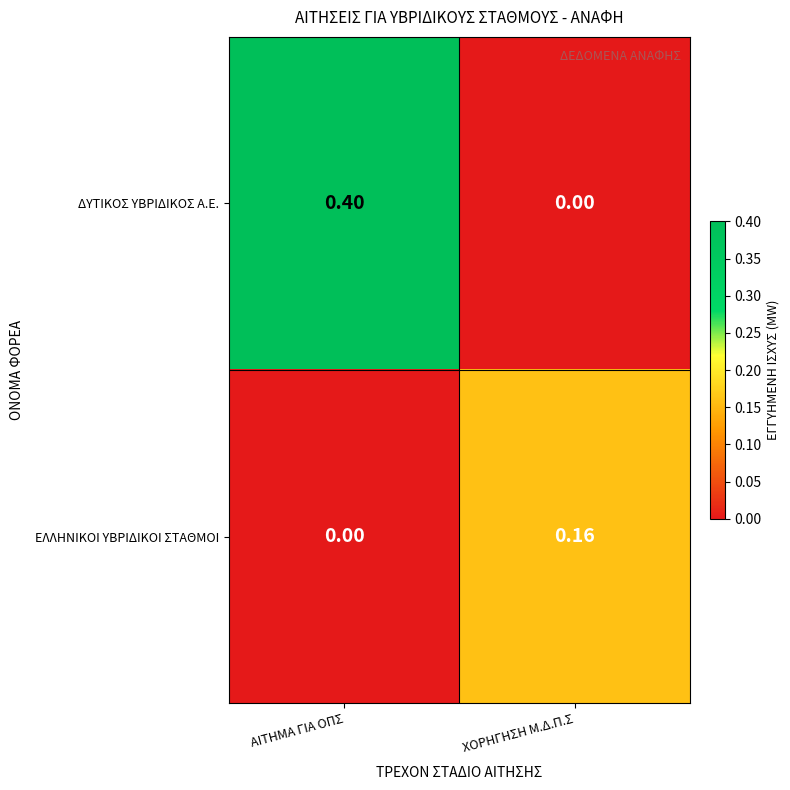

At ΧΟΡΗΓΗΣΗ Μ.Δ.Π.Σ, list the series in order from largest to smallest.

ΕΛΛΗΝΙΚΟΙ ΥΒΡΙΔΙΚΟΙ ΣΤΑΘΜΟΙ, ΔΥΤΙΚΟΣ ΥΒΡΙΔΙΚΟΣ Α.Ε.